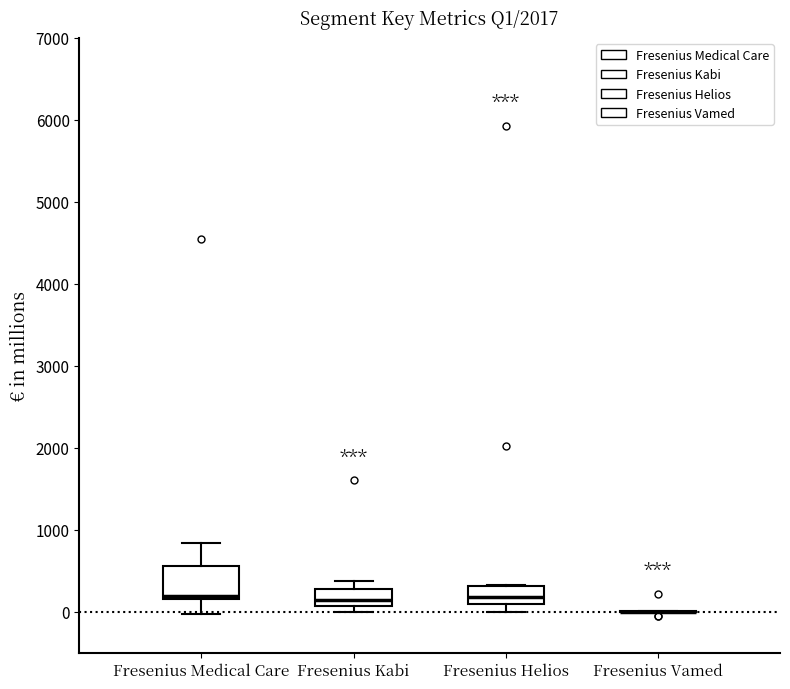

Where does the median line of the box for Fresenius Helios sit on the y-axis? The values are not printed on the chart, so give them approximately, as read against the axis.

200